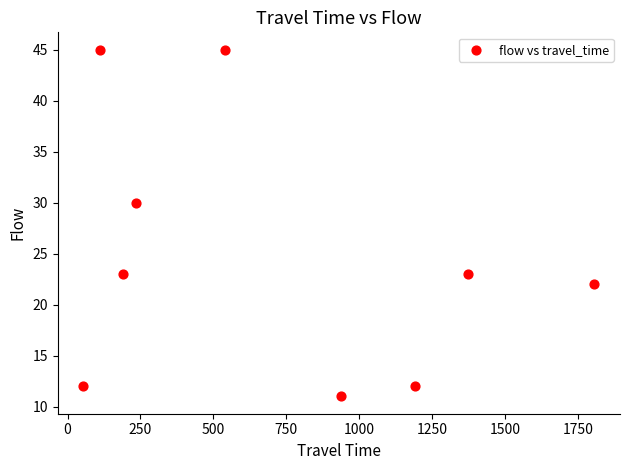

What Y value in the scatter plot is closest to 28?

30